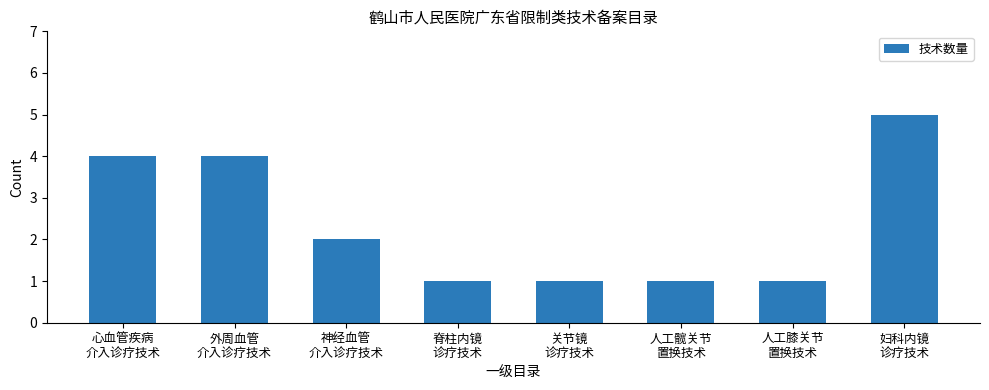

What is the difference between the maximum and minimum values?

4